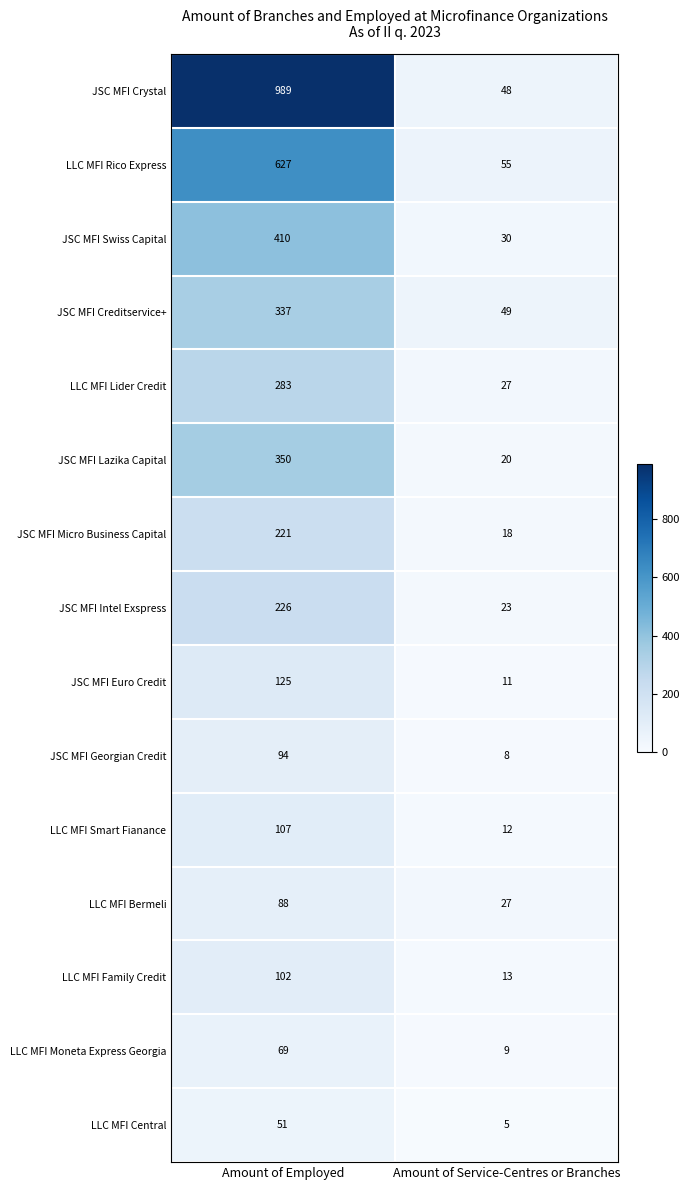

What is the sum of all JSC MFI Micro Business Capital values?

239